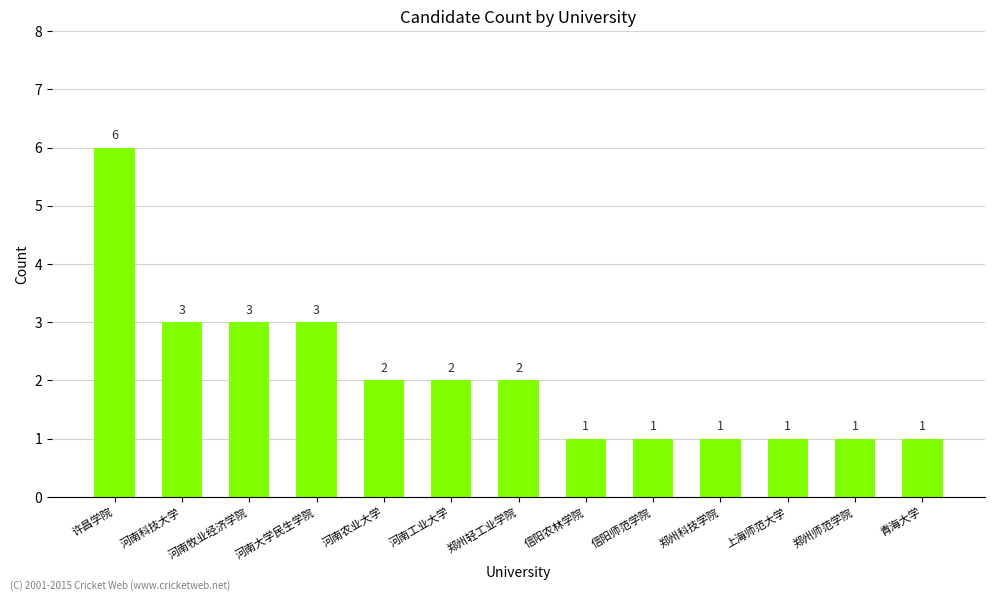

What is the difference between the maximum and minimum values?

5